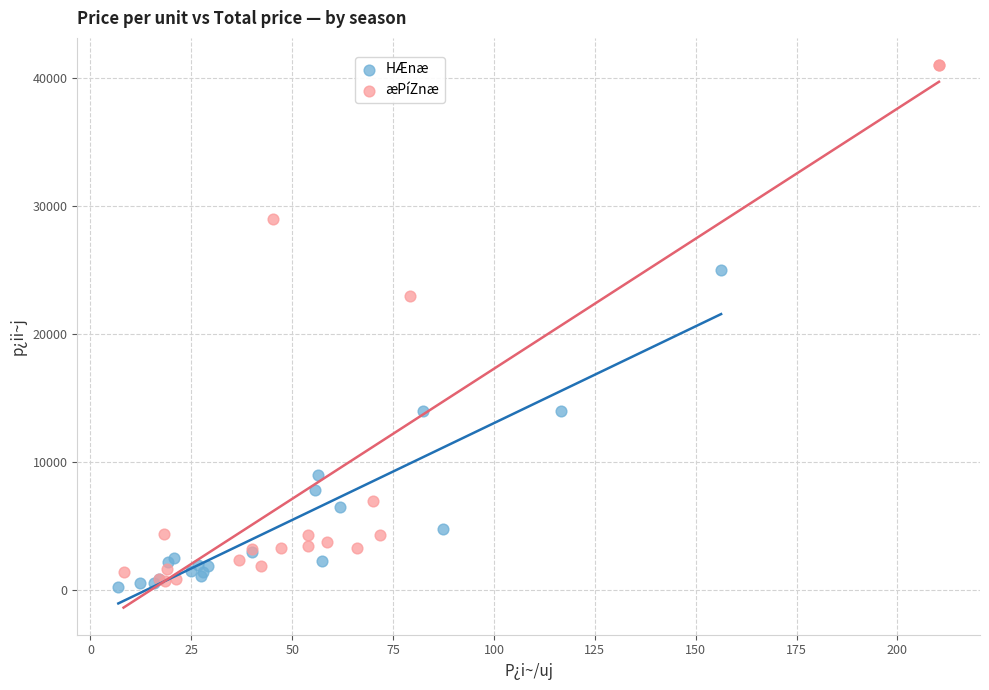

Which series reaches the maximum Y coordinate?

æPíZnæ